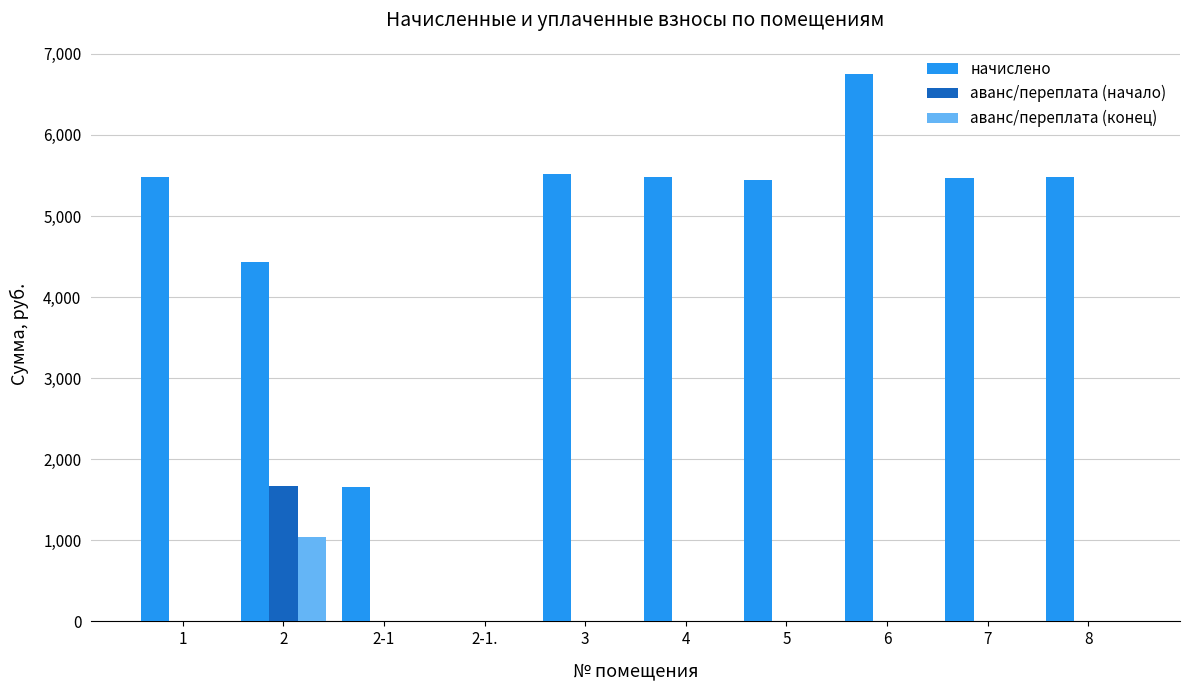

Count the number of data series in this chart.

3